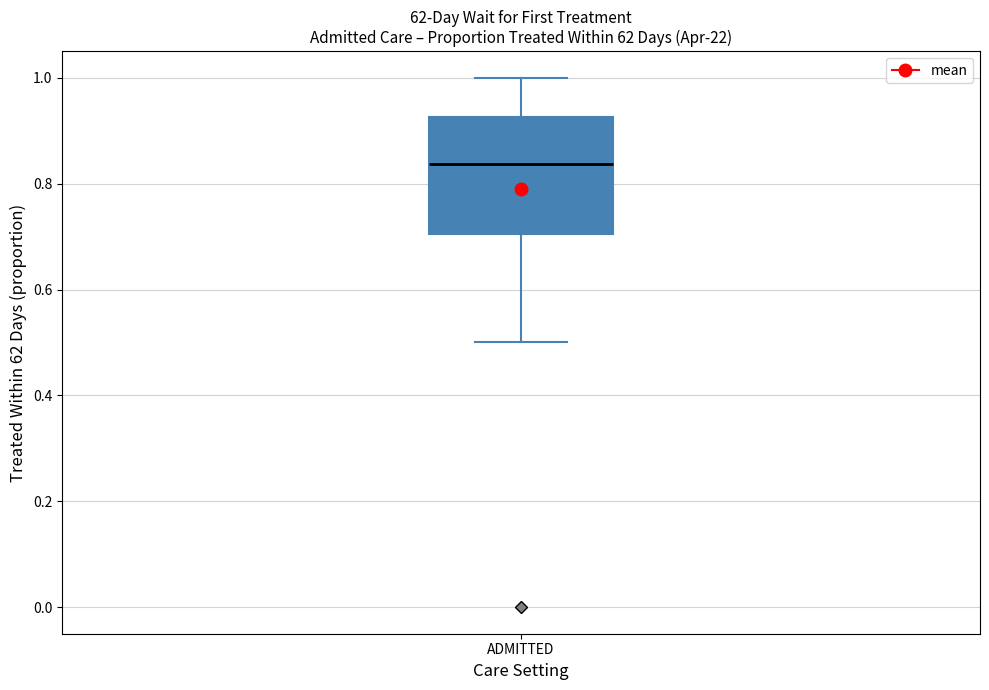

Transcribe this box plot: give where the median line is, the range the box spans, and where the two whiskers end, as read against the y-axis. The values are not printed on the chart, so give them approximately, as read against the axis.

median 0.84, box 0.70 to 0.92, whiskers 0.50 to 1.00